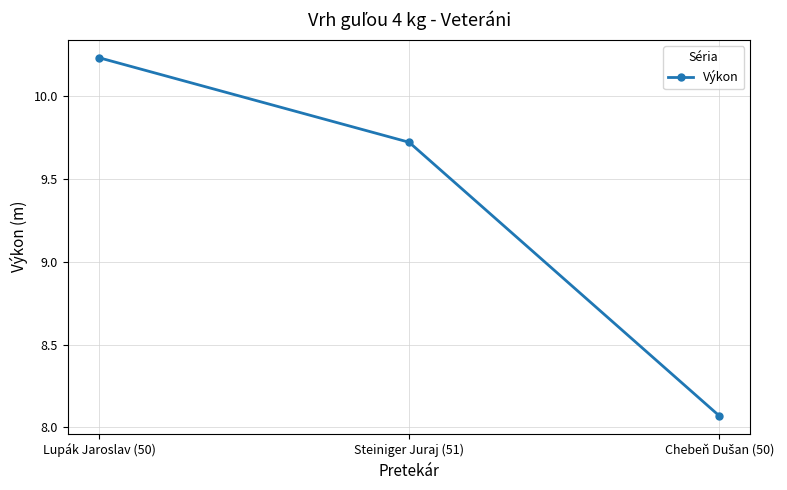

How many values are below 9?

1